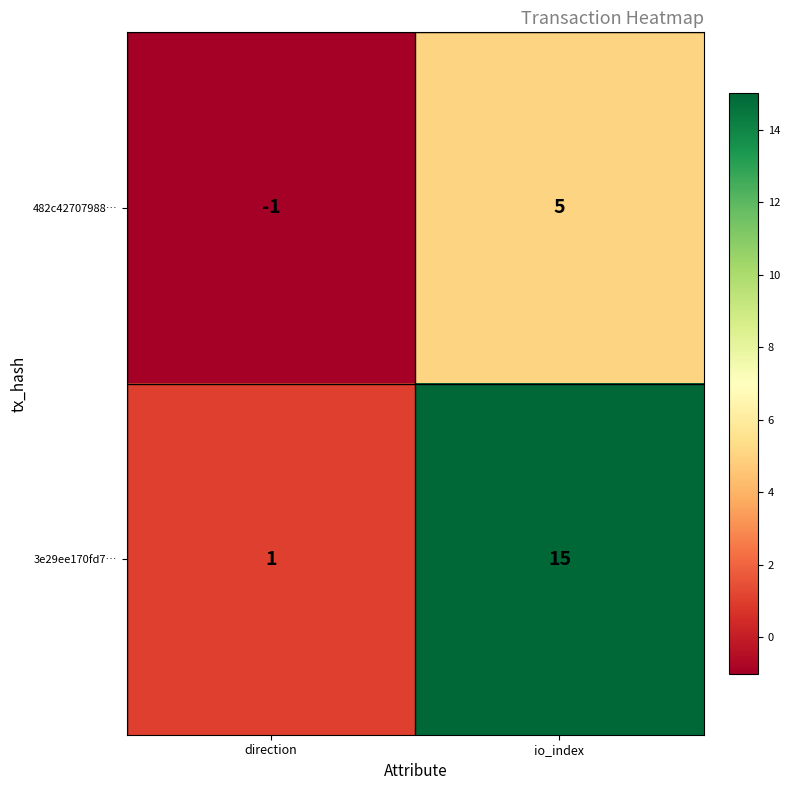

Which series changed the most between direction and io_index?

3e29ee170fd7…